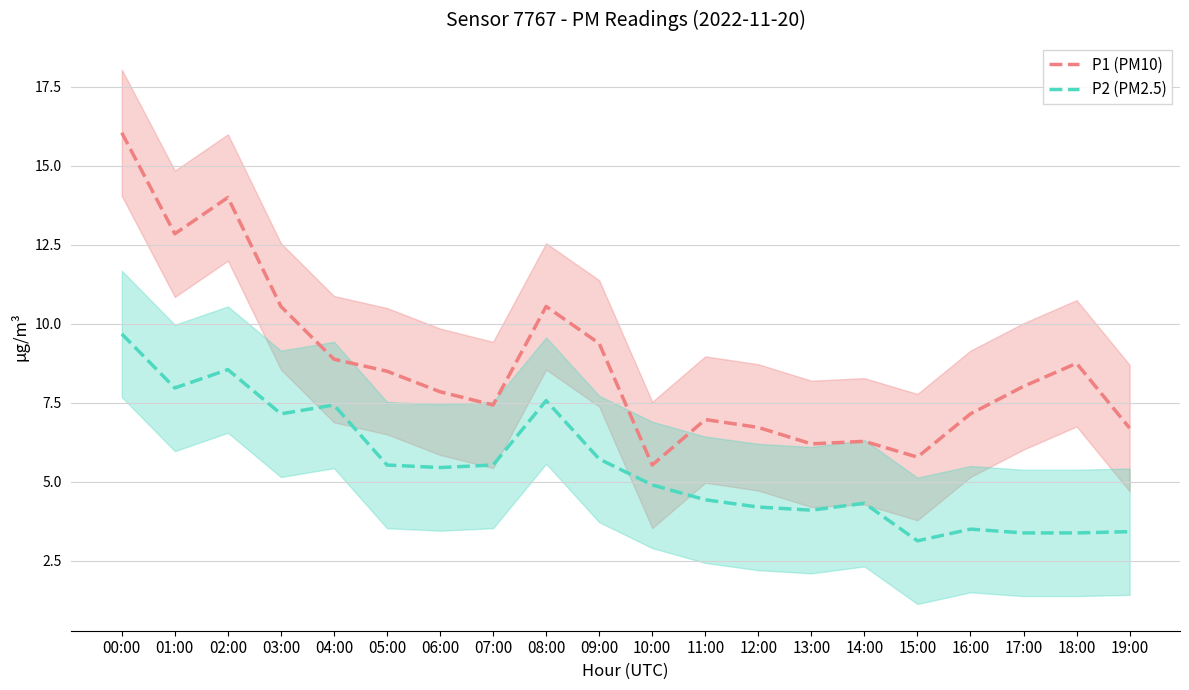

Reading right to left, transcribe all the data shown in this chart.

P1 (PM10): 19:00=6.7	18:00=8.8	17:00=8.0	16:00=7.2	15:00=5.8	14:00=6.3	13:00=6.2	12:00=6.7	11:00=7.0	10:00=5.5	09:00=9.4	08:00=10.6	07:00=7.4	06:00=7.8	05:00=8.5	04:00=8.9	03:00=10.6	02:00=14.0	01:00=12.8	00:00=16.1
P2 (PM2.5): 19:00=3.4	18:00=3.4	17:00=3.4	16:00=3.5	15:00=3.1	14:00=4.3	13:00=4.1	12:00=4.2	11:00=4.4	10:00=4.9	09:00=5.7	08:00=7.6	07:00=5.5	06:00=5.5	05:00=5.5	04:00=7.4	03:00=7.2	02:00=8.6	01:00=8.0	00:00=9.7